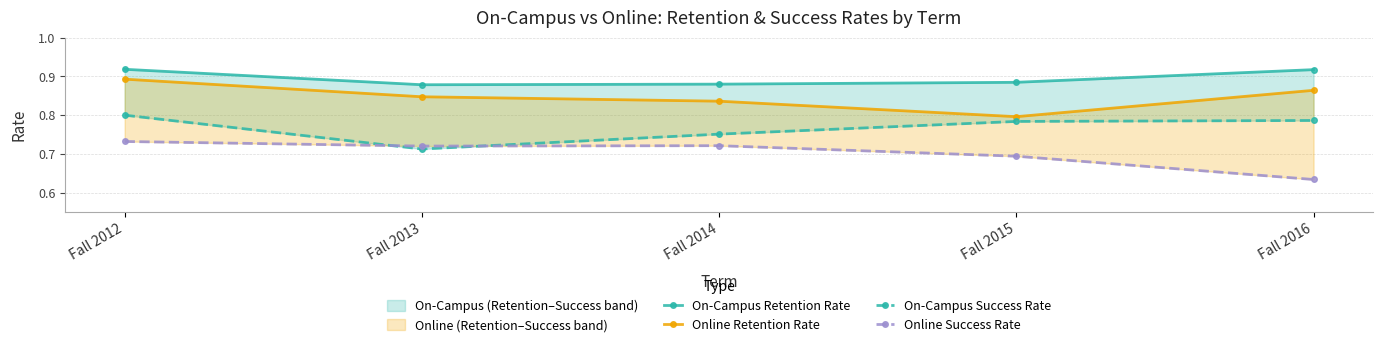

What is the difference between the maximum and minimum values in the On-Campus Success Rate series?

0.1